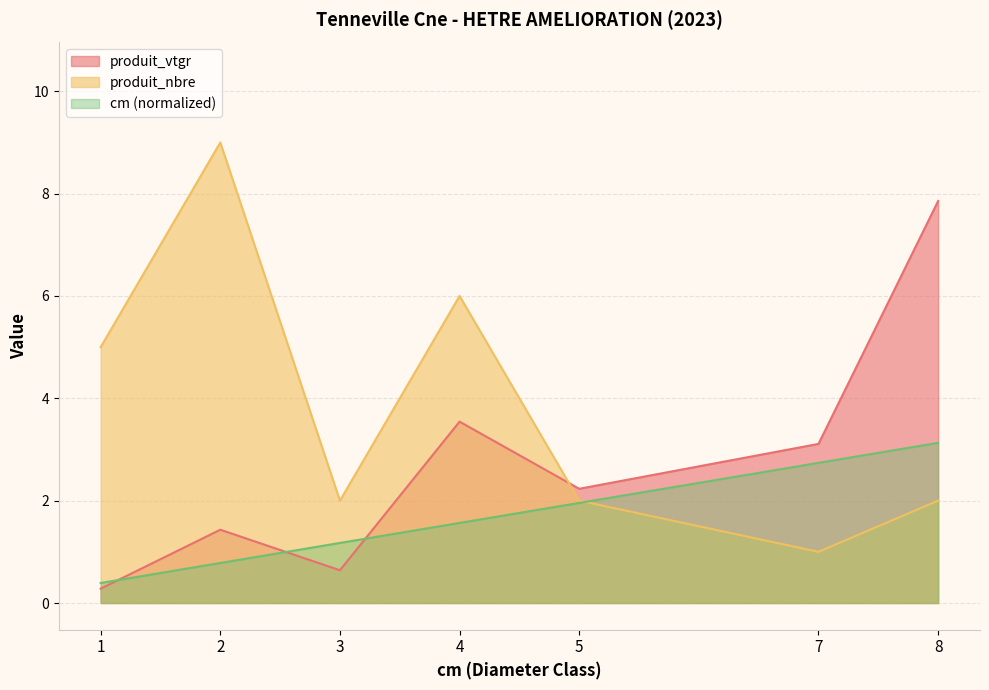

Reading left to right, list all the values displayed in this chart.

cm: 0.4	0.8	1.2	1.6	2.0	2.7	3.1
produit_vtgr: 0.3	1.4	0.6	3.5	2.2	3.1	7.9
produit_nbre: 5.0	9.0	2.0	6.0	2.0	1.0	2.0